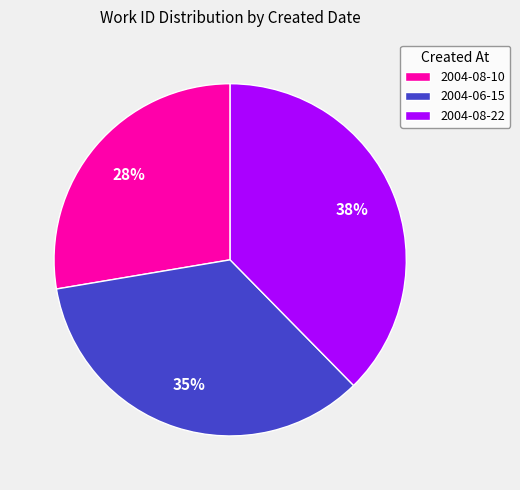

Between 2004-08-22 and 2004-06-15, which is larger?

2004-08-22